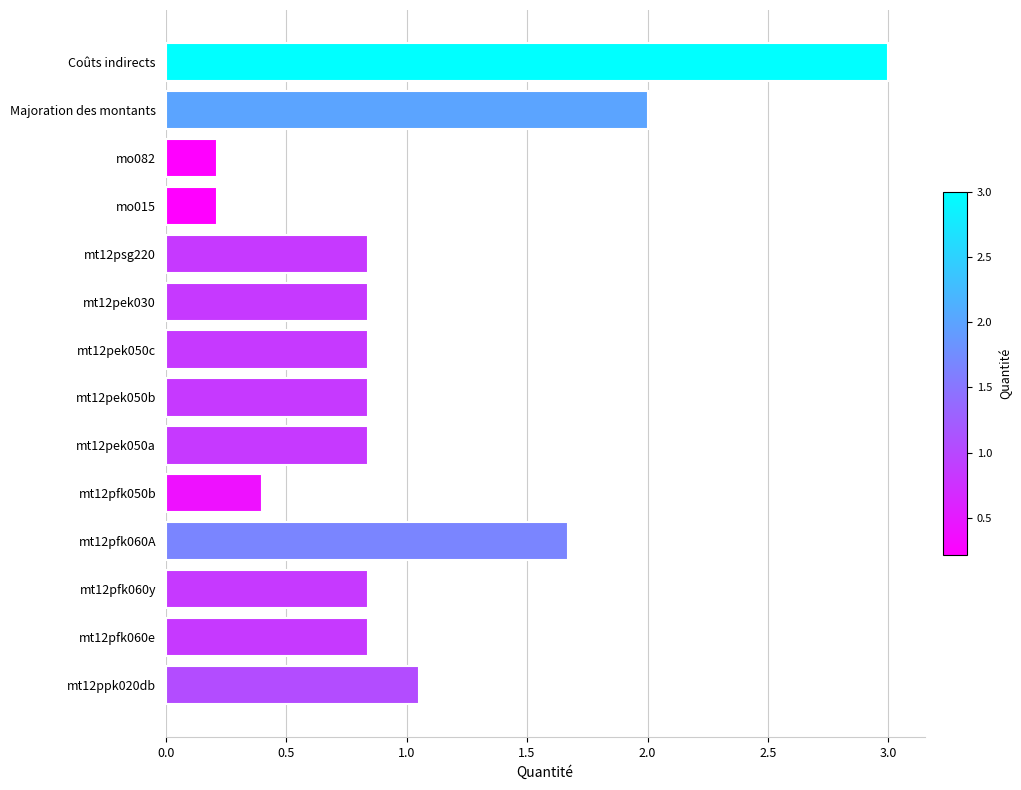

What is the sum of all values?

14.4